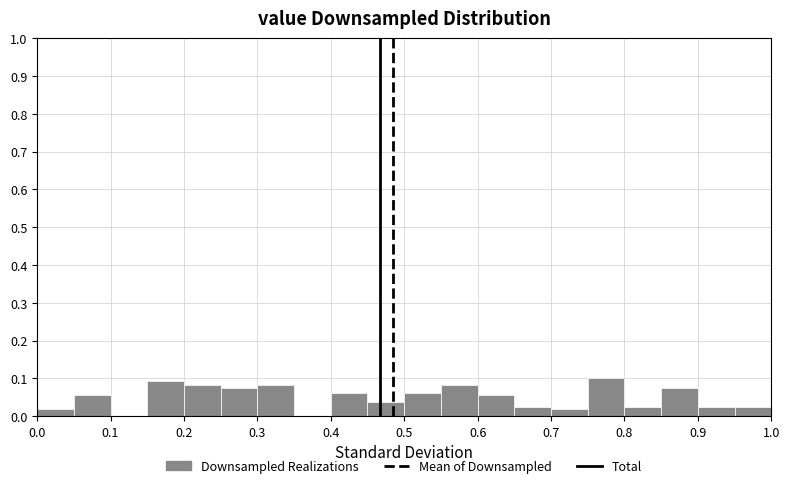

How tall is the bar that spans 0.65 to 0.70 on the x-axis? The values are not printed on the chart, so give them approximately, as read against the axis.

0.03